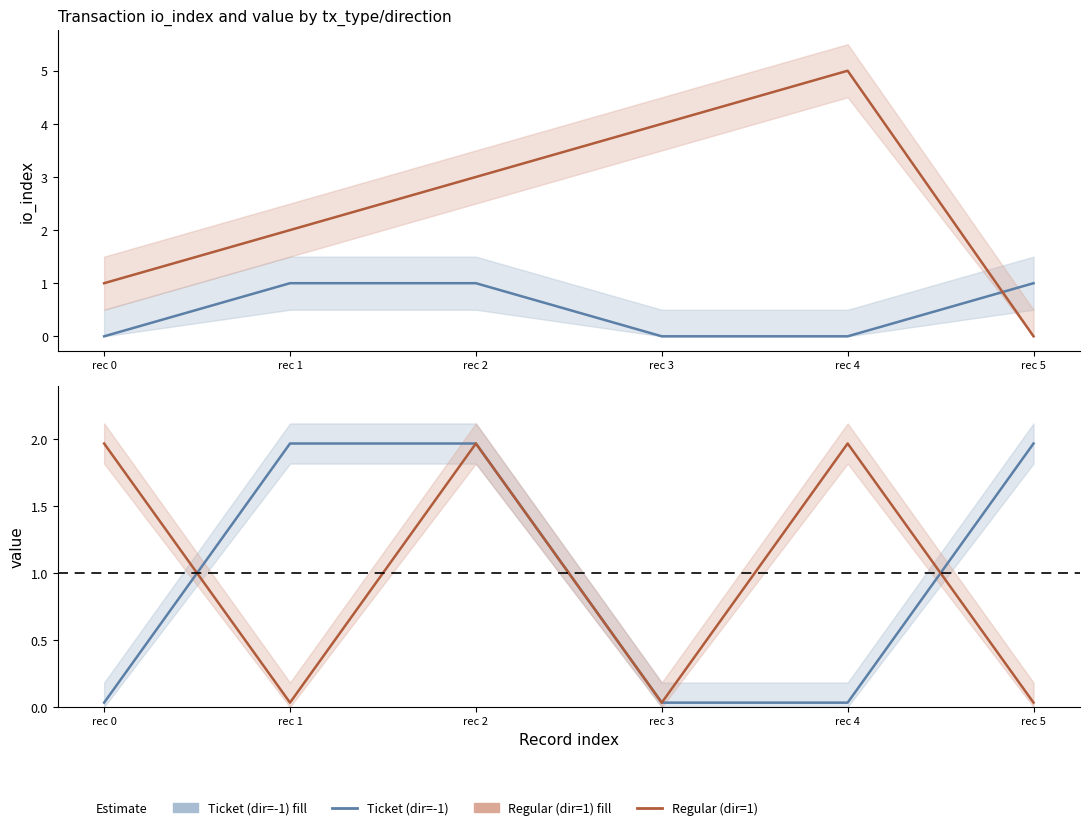

What is the difference between the second highest and minimum values in the Ticket (dir=-1) series?

1.9